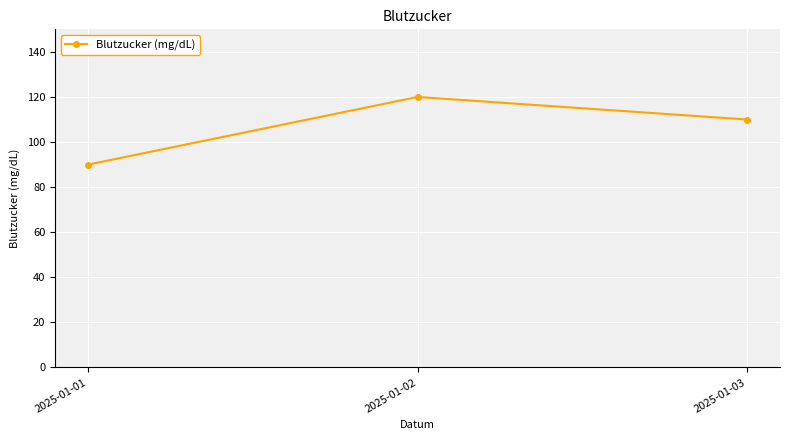

Reading left to right, list all the values displayed in this chart.

90	120	110